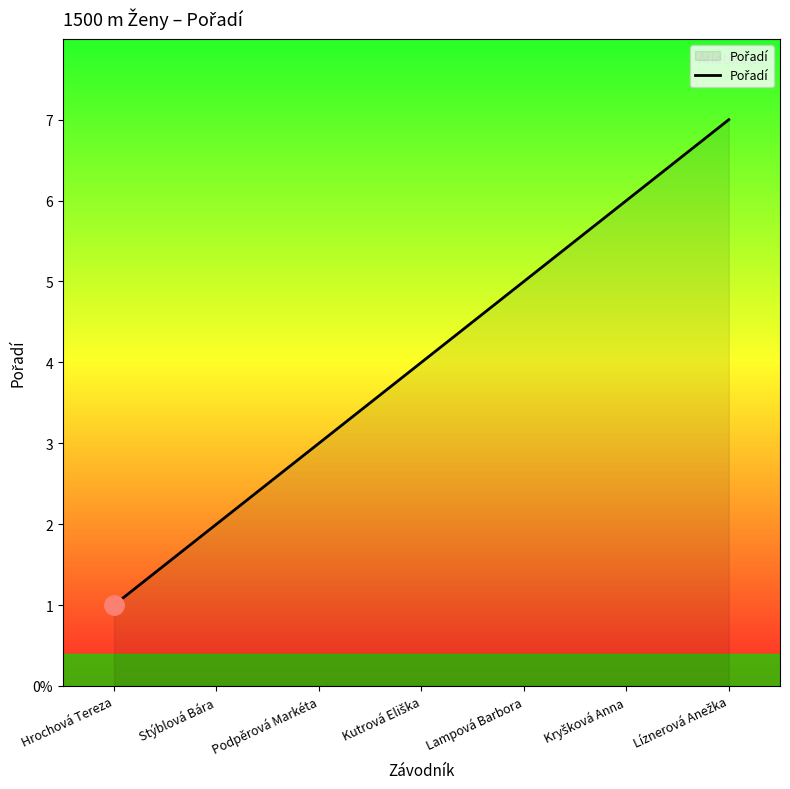

Rank the categories by value from lowest to highest.

Hrochová Tereza, Stýblová Bára, Podpěrová Markéta, Kutrová Eliška, Lampová Barbora, Kryšková Anna, Líznerová Anežka